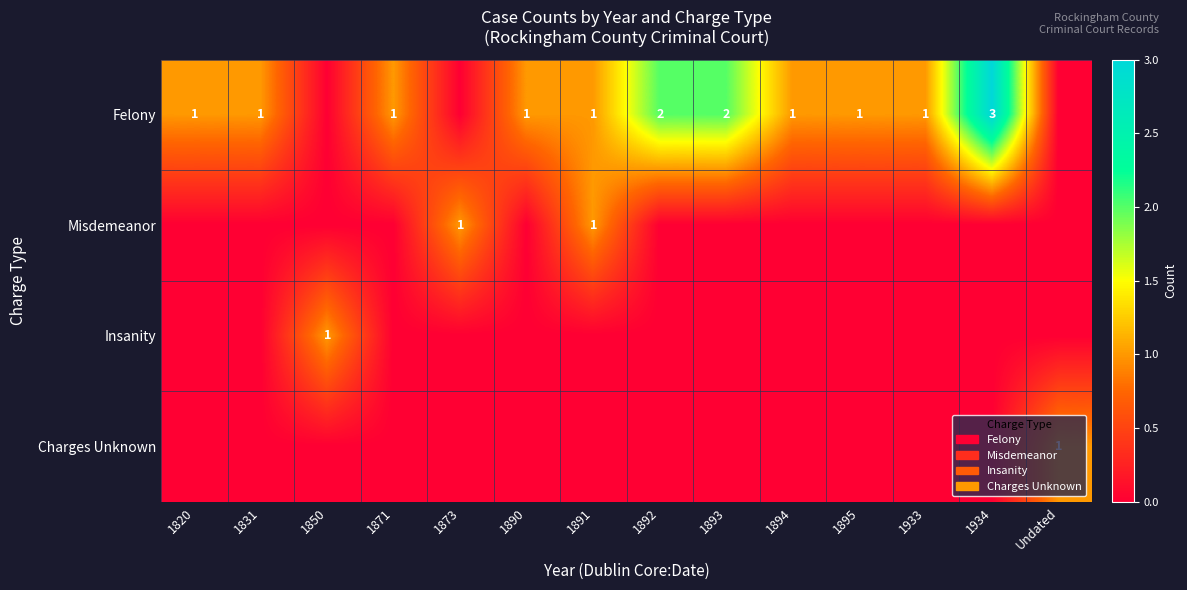

Which has a higher value, 1873 or 1893?

1893